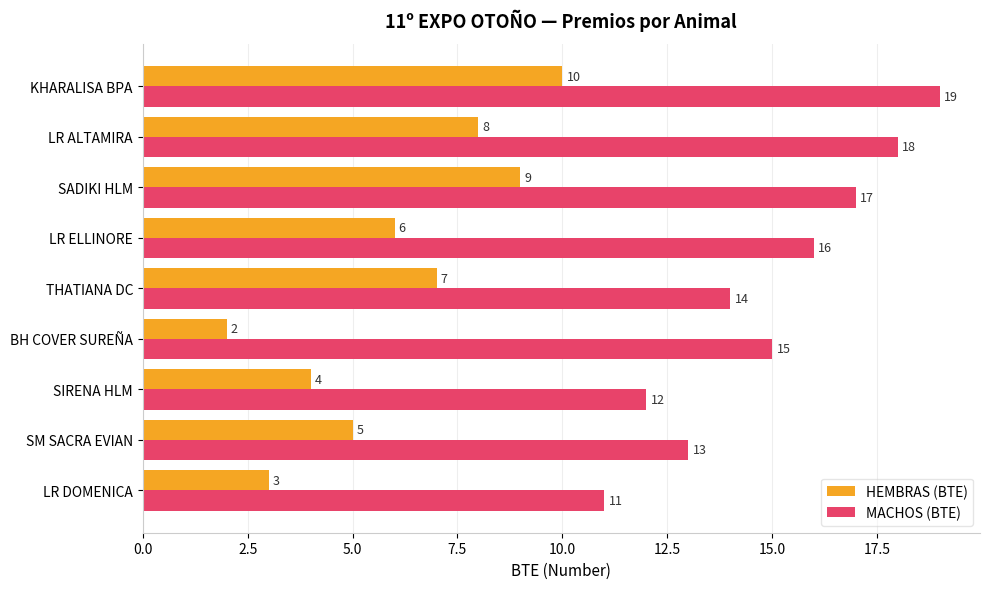

What is the sum of all HEMBRAS (BTE) values?

54